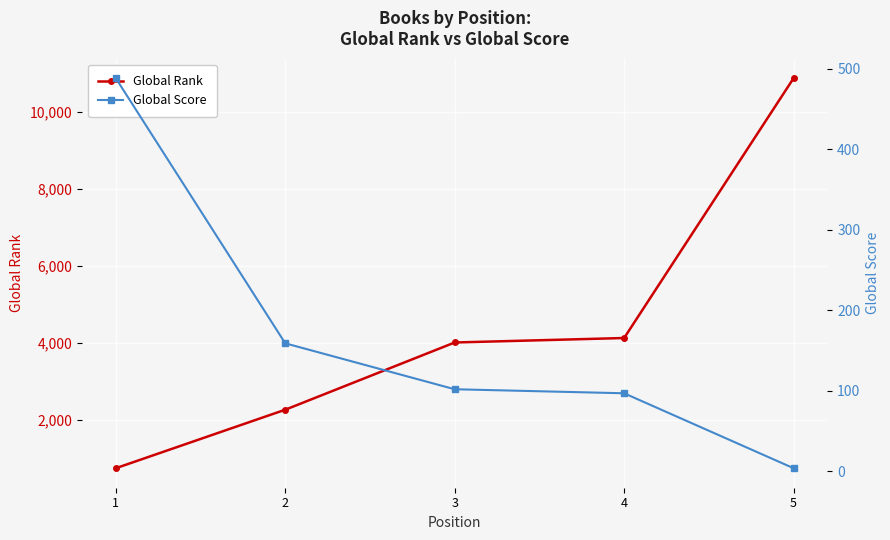

At which label is Global Rank closest to 5813?

4